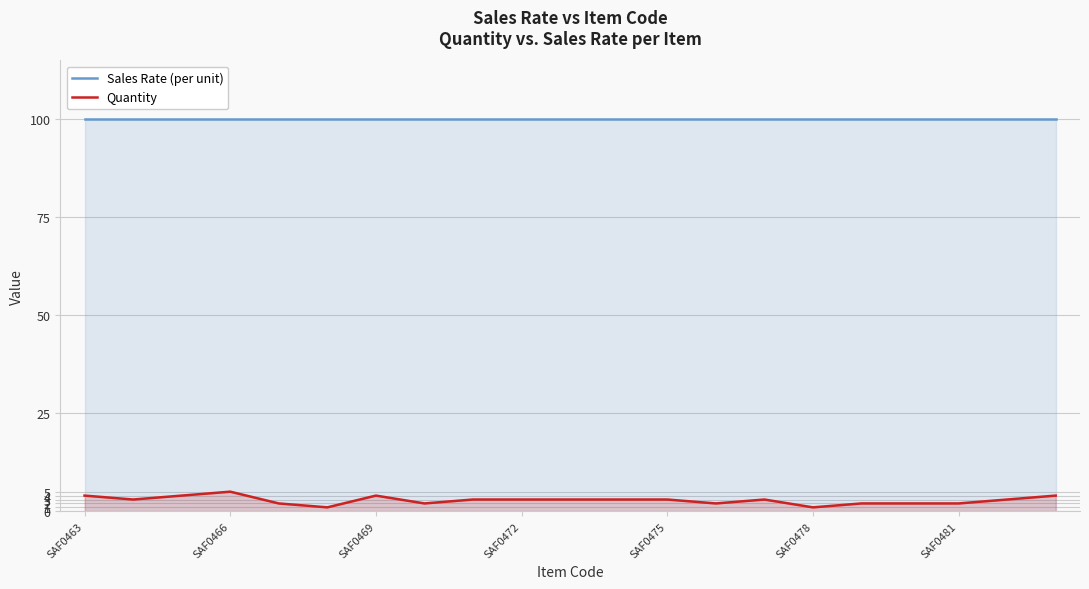

At SAF0475, list the series in order from smallest to largest.

Quantity, Sales Rate (per unit)